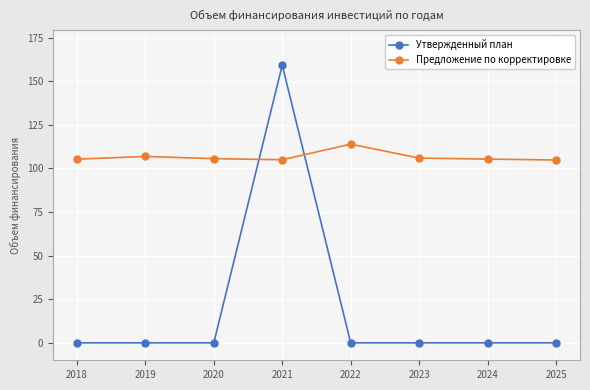

True or false: Предложение по корректировке and Утвержденный план intersect in this chart.

True